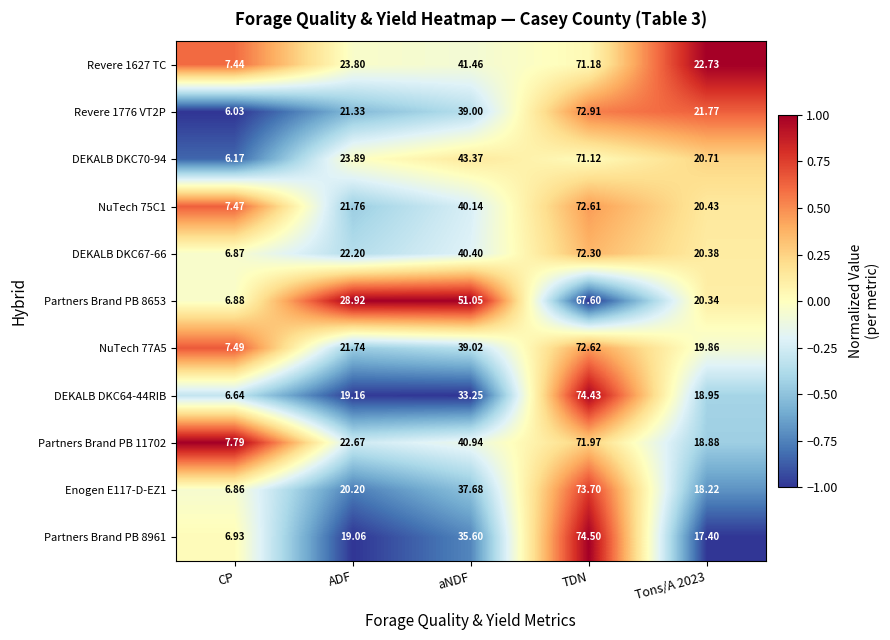

At which label does Partners Brand PB 11702 first exceed 22?

ADF